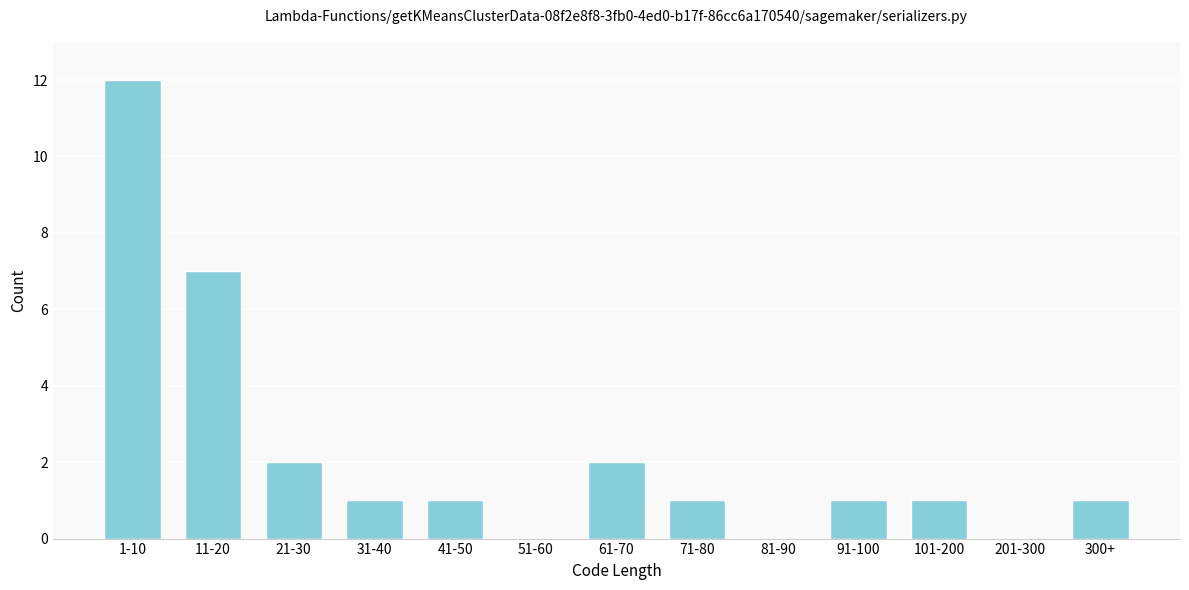

Reading right to left, extract all data points from this chart.

300+=1	201-300=0	101-200=1	91-100=1	81-90=0	71-80=1	61-70=2	51-60=0	41-50=1	31-40=1	21-30=2	11-20=7	1-10=12